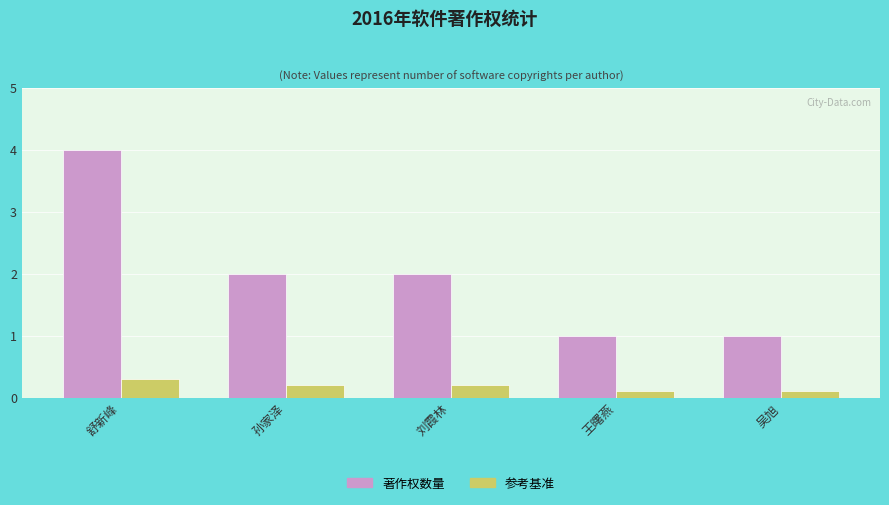

Reading right to left, what are all the values shown in this chart?

著作权数量: 吴旭=1.0	王曙燕=1.0	刘霞林=2.0	孙家泽=2.0	舒新峰=4.0
参考基准: 吴旭=0.1	王曙燕=0.1	刘霞林=0.2	孙家泽=0.2	舒新峰=0.3